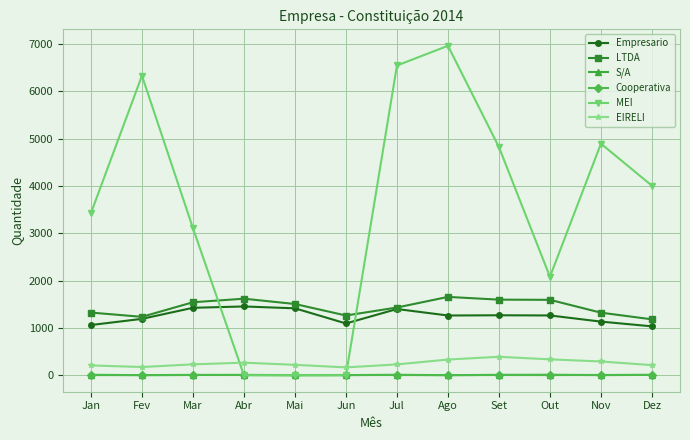

What is the difference between the maximum and second lowest values in the S/A series?

7